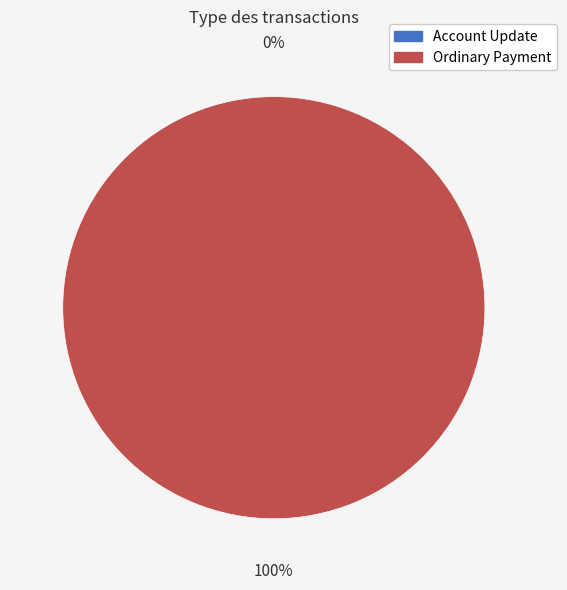

What is the change in value from Account Update to Ordinary Payment?

+1